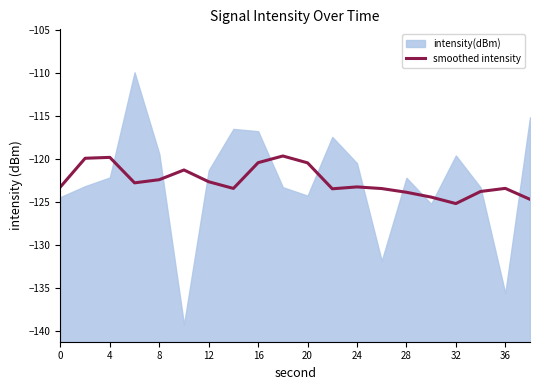

True or false: smoothed intensity has a value of -120.4 at 16.

True